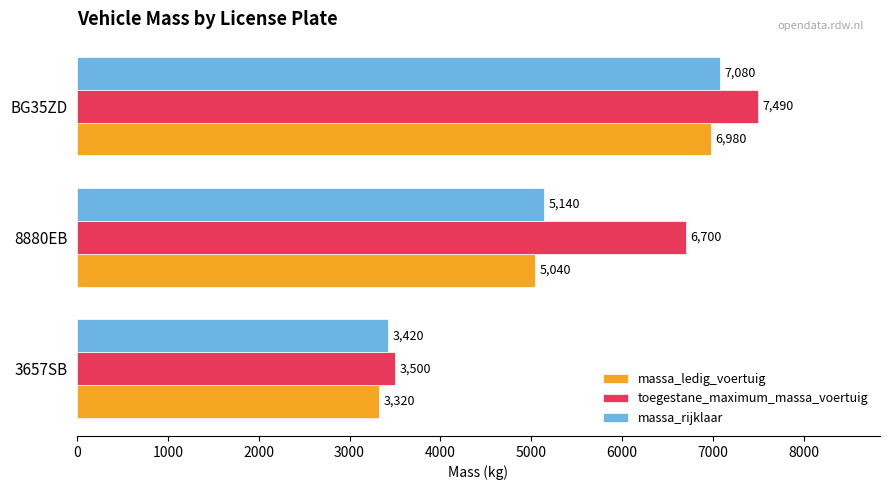

Rank the series by their maximum value, from lowest to highest.

massa_ledig_voertuig, massa_rijklaar, toegestane_maximum_massa_voertuig